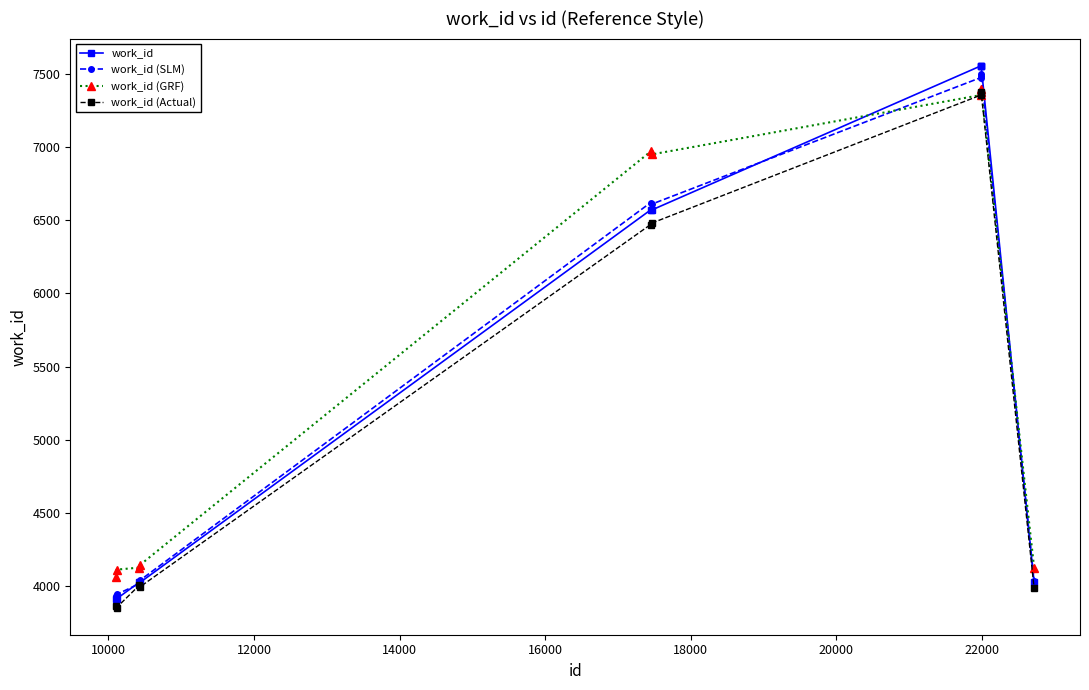

True or false: work_id and work_id (GRF) intersect in this chart.

True